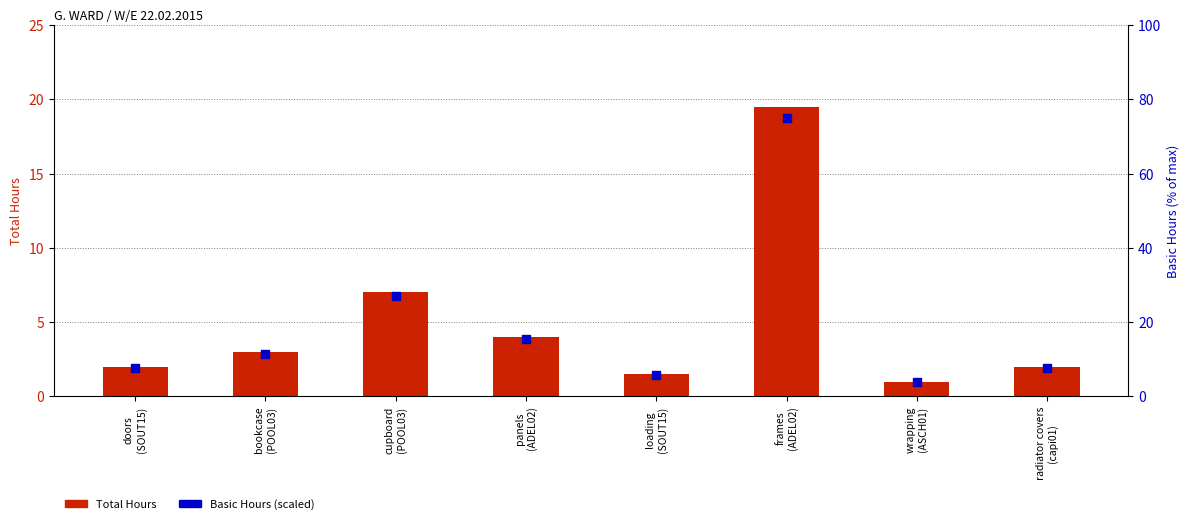

At how many categories does at least one series exceed 6?

6